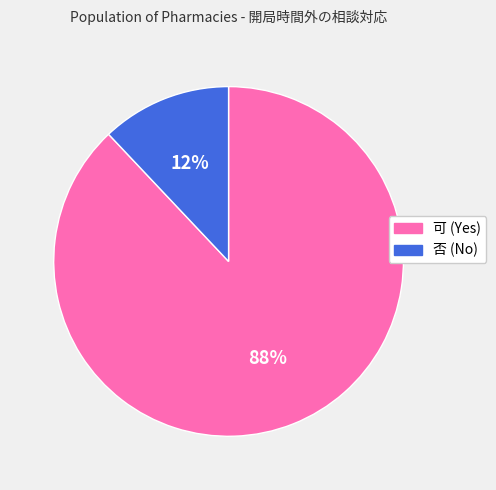

To the nearest percent, what portion does 可 represent?

88%